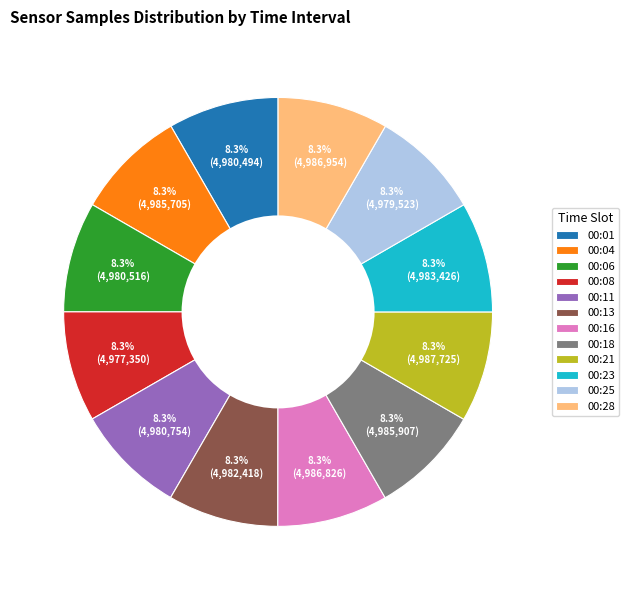

Is it true that 00:04 is 1% of the pie?

False